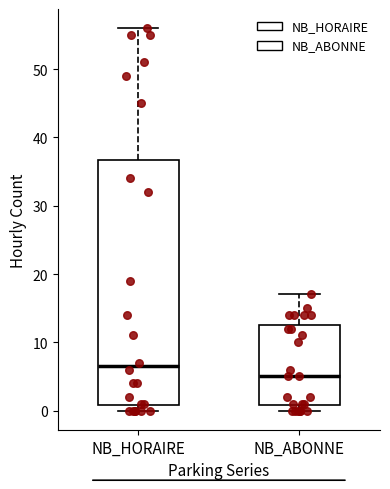

Comparing the boxes themselves (not the whiskers), which one is the tallest?

NB_HORAIRE